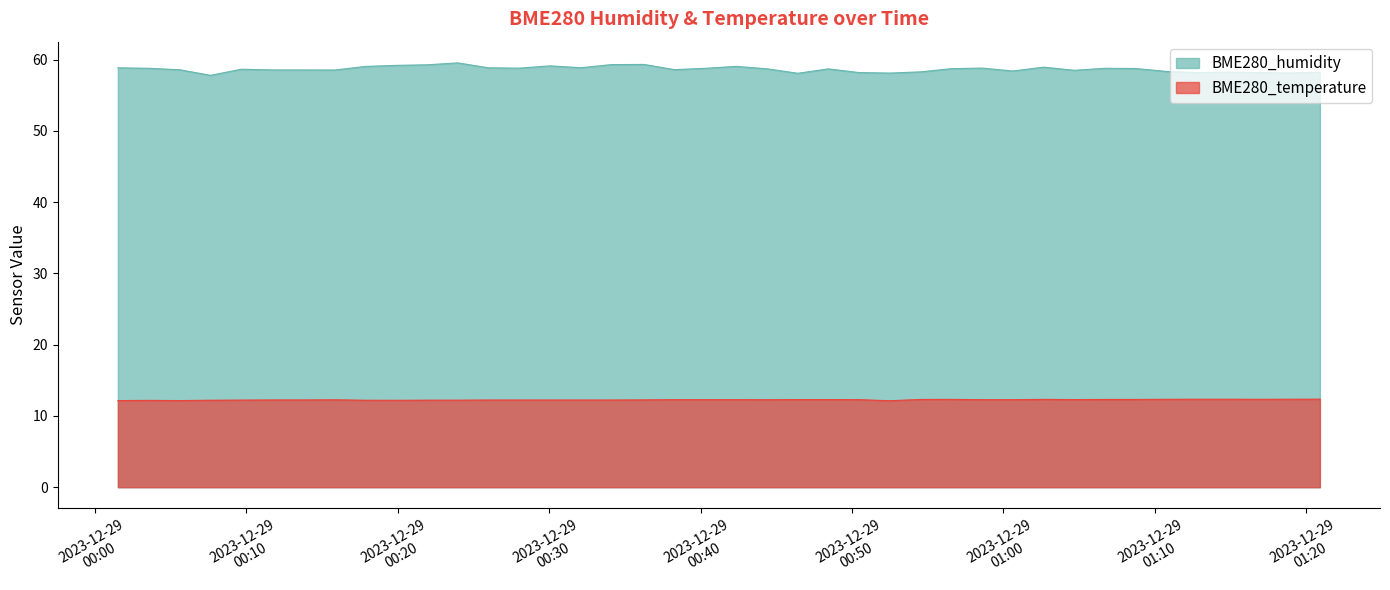

At which category does the chart reach its peak across all series?

2023/12/29 00:23:58